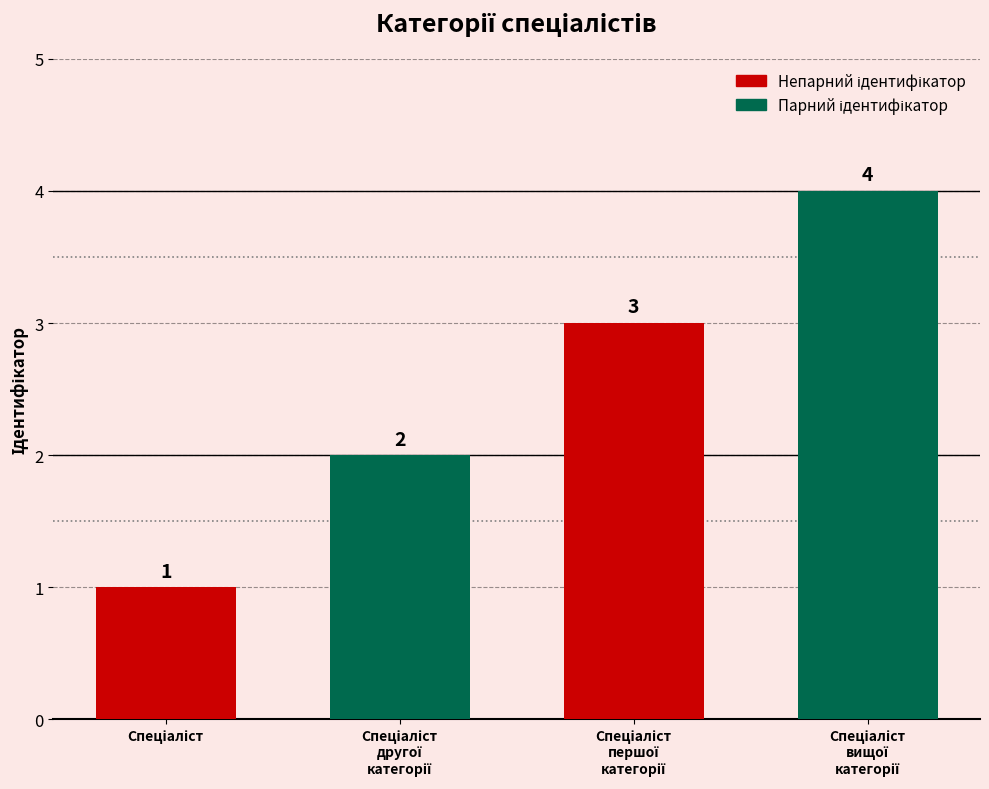

Are the bars horizontal?

No